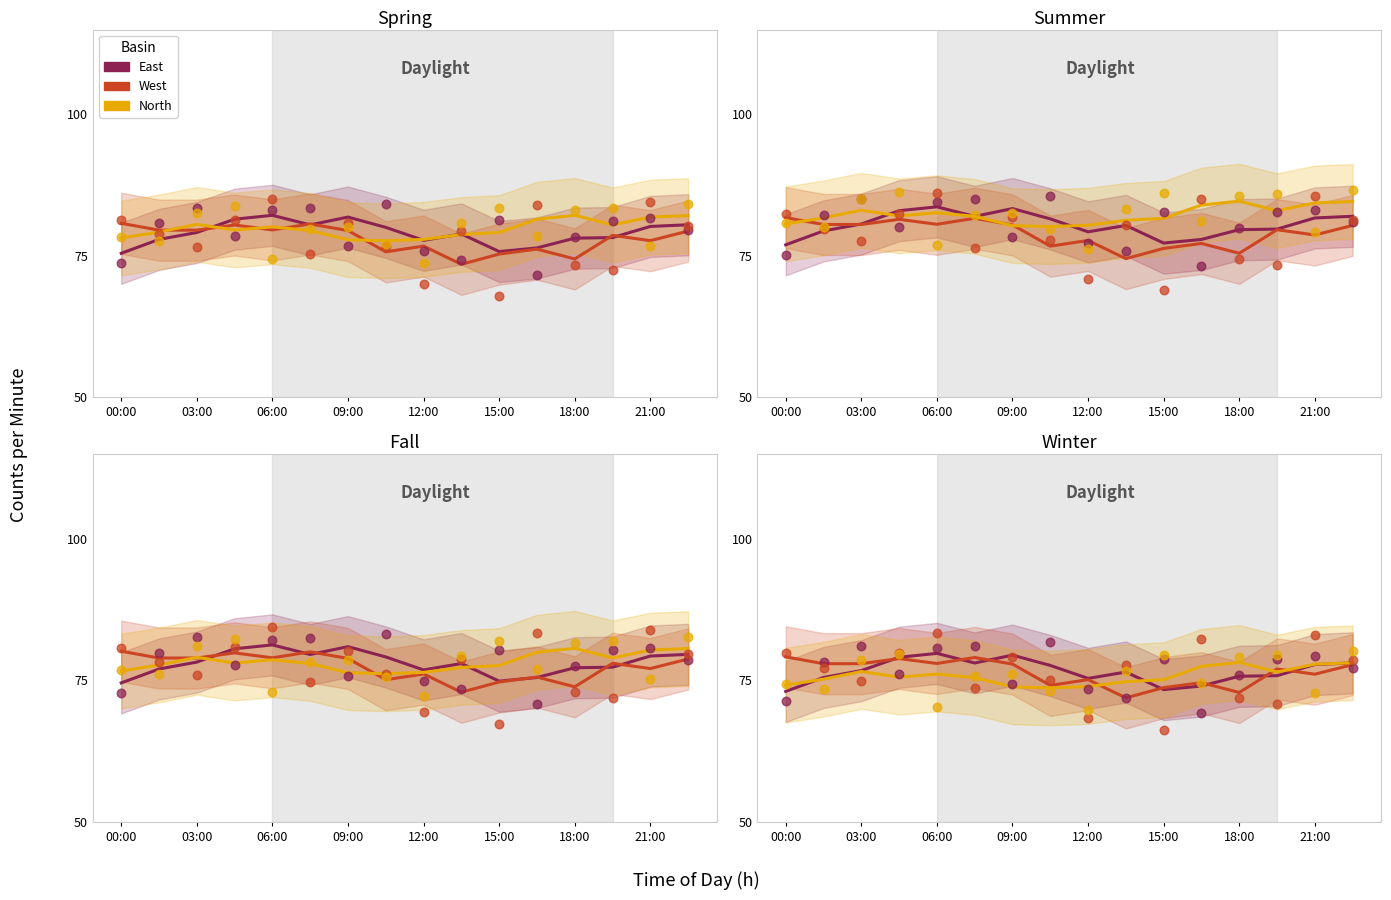

Which series has the largest total across all categories?

East